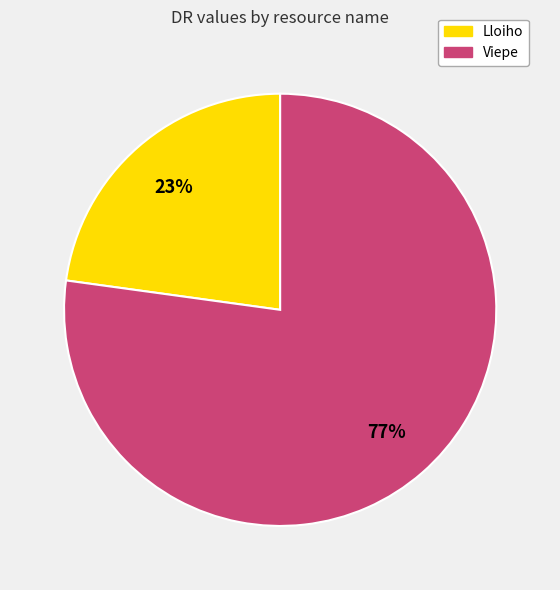

Which category has the biggest portion of the pie?

Viepe